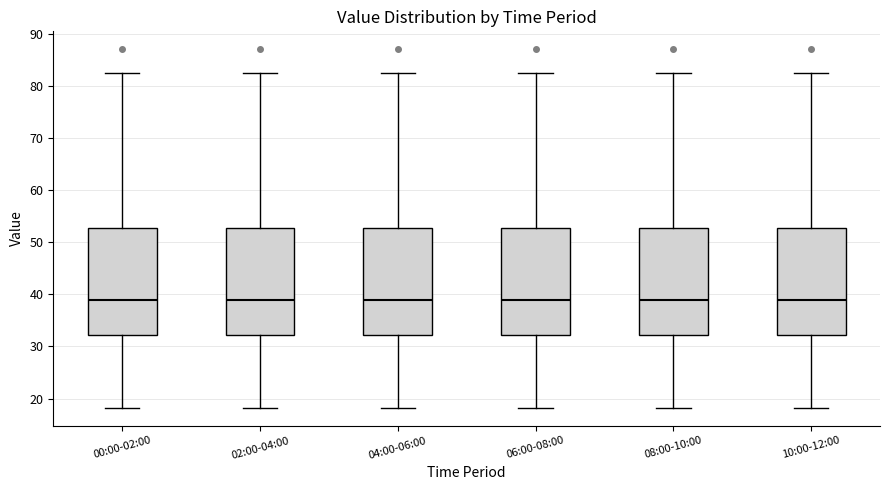

Reading left to right, transcribe this box plot: for each box, give where its median line is, the range the box spans, and where its two whiskers end, as read against the y-axis. The values are not printed on the chart, so give them approximately, as read against the axis.

00:00-02:00: median 39, box 32 to 53, whiskers 18 to 83
02:00-04:00: median 39, box 32 to 53, whiskers 18 to 83
04:00-06:00: median 39, box 32 to 53, whiskers 18 to 83
06:00-08:00: median 39, box 32 to 53, whiskers 18 to 83
08:00-10:00: median 39, box 32 to 53, whiskers 18 to 83
10:00-12:00: median 39, box 32 to 53, whiskers 18 to 83